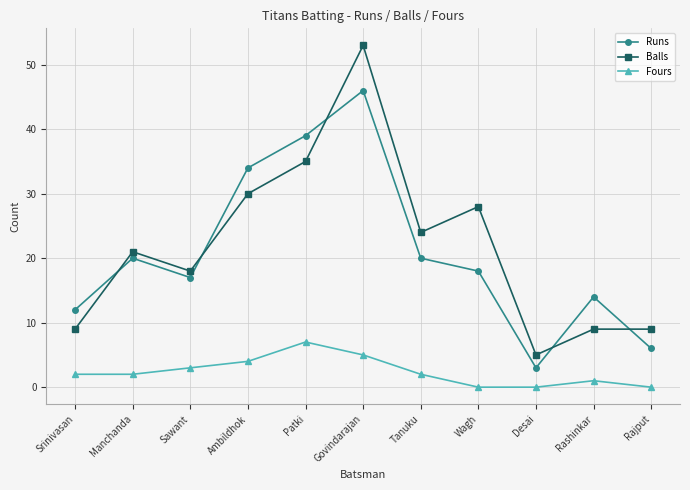

At how many categories does at least one series exceed 40?

1